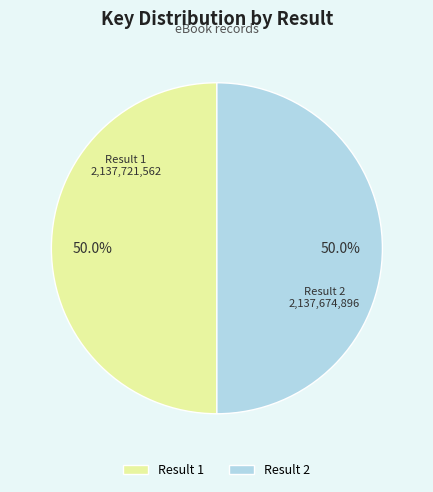

Approximately how many times larger is the value at Result 1 compared to Result 2?

1.0